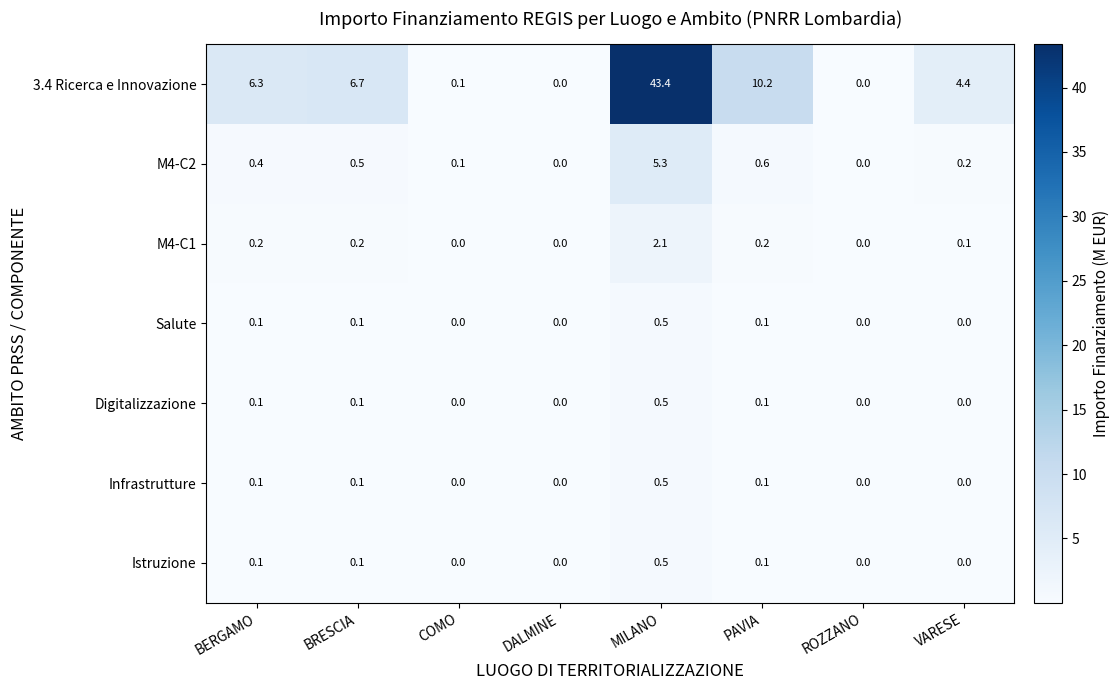

Which label corresponds to the largest value in the chart?

MILANO